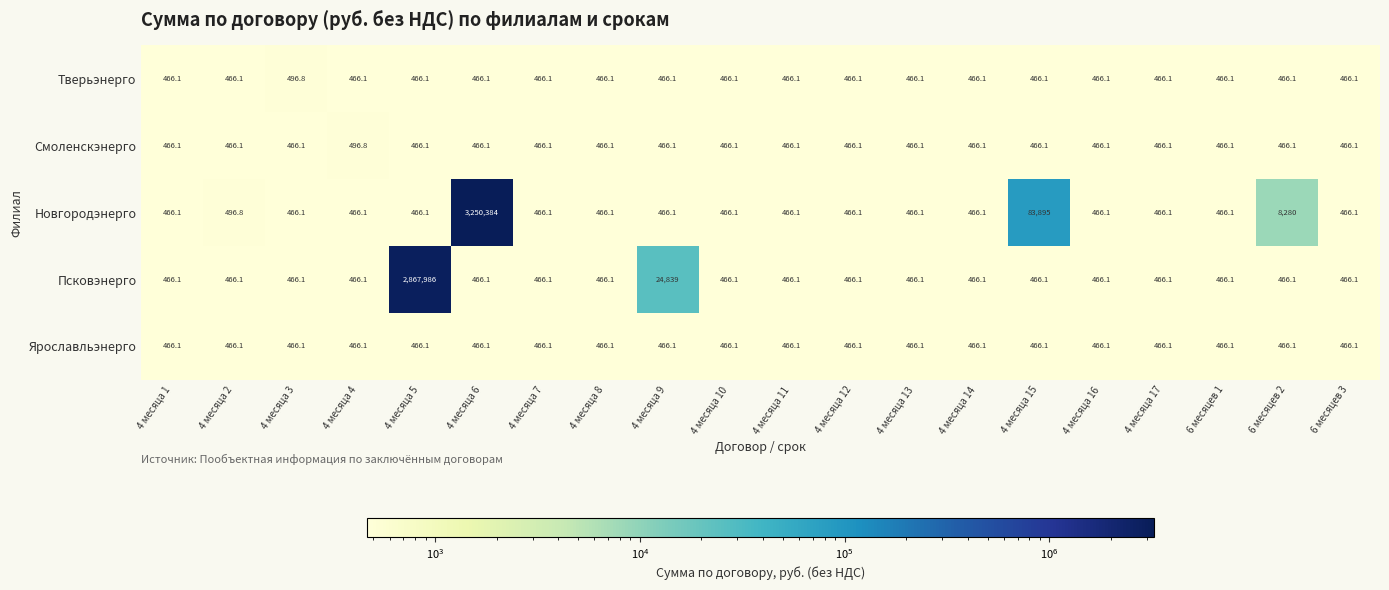

What value does the Псковэнерго series have at 4 месяца 14?

466.1